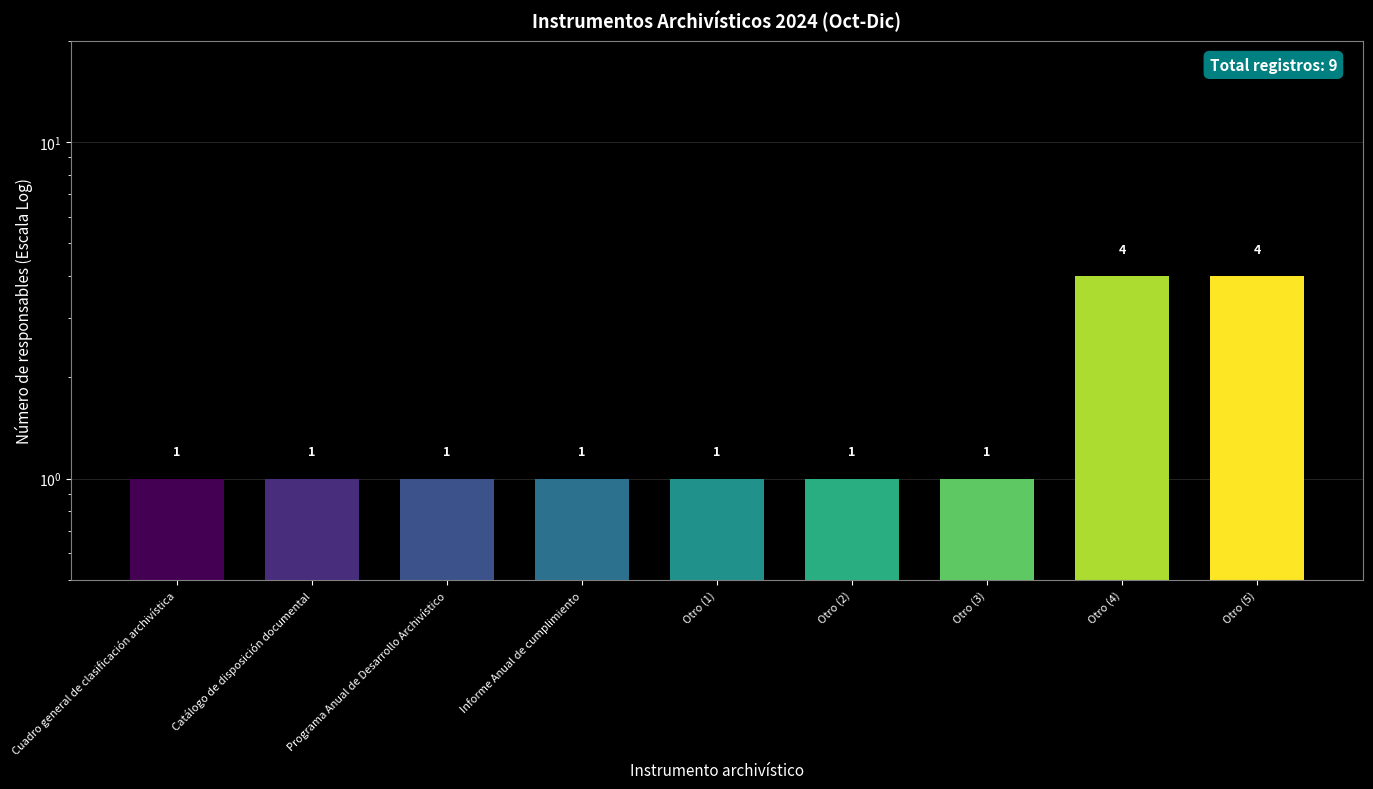

How many values are between 1 and 2?

7